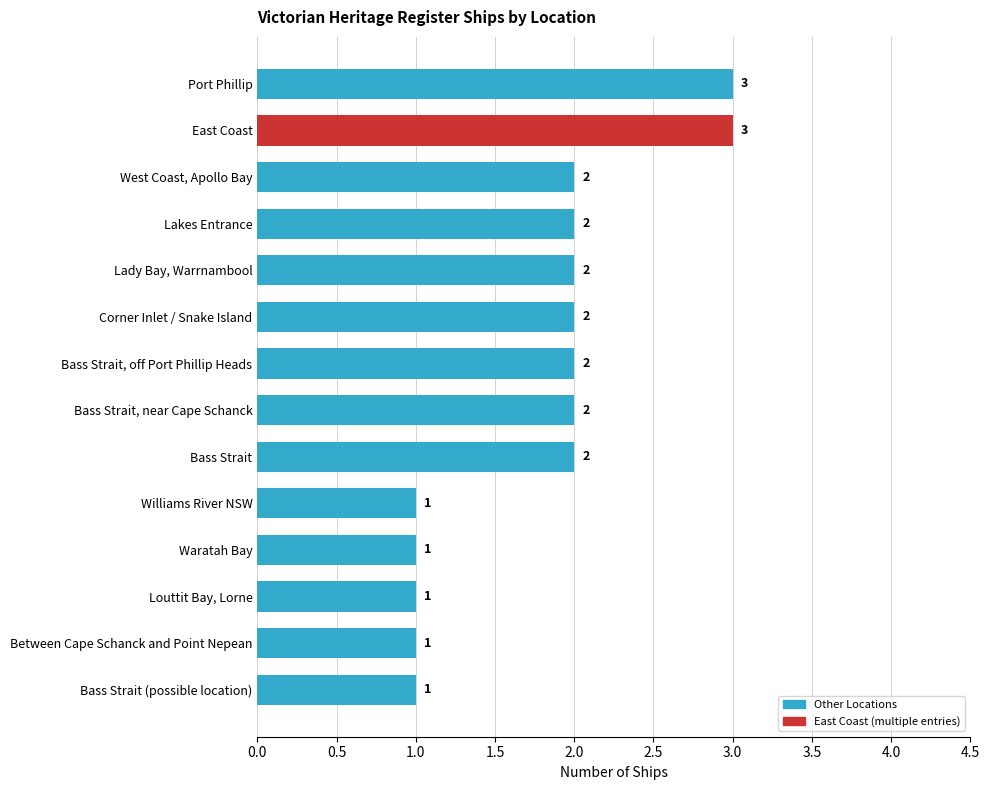

True or false: the data shows 1 at Corner Inlet / Snake Island.

False